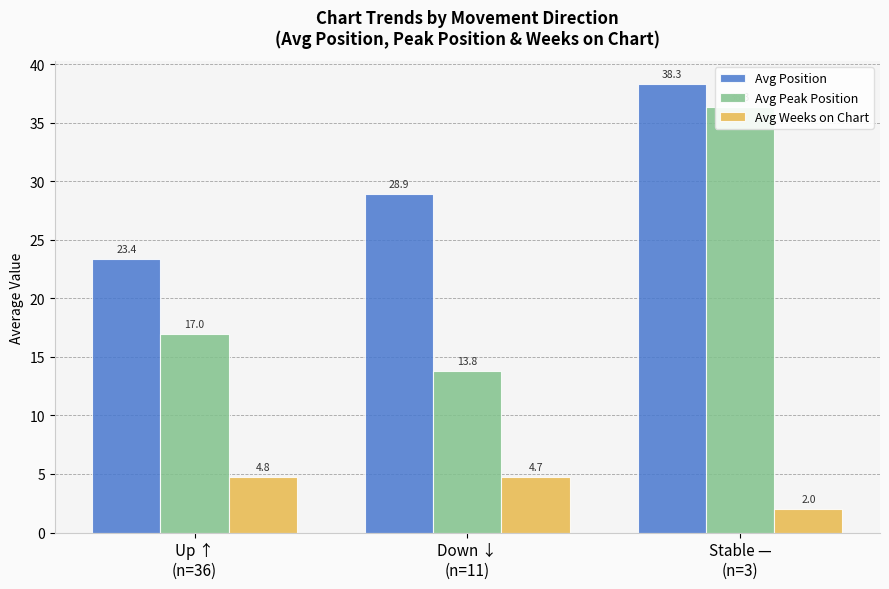

At which label is Avg Peak Position closest to 25?

Up ↑
(n=36)